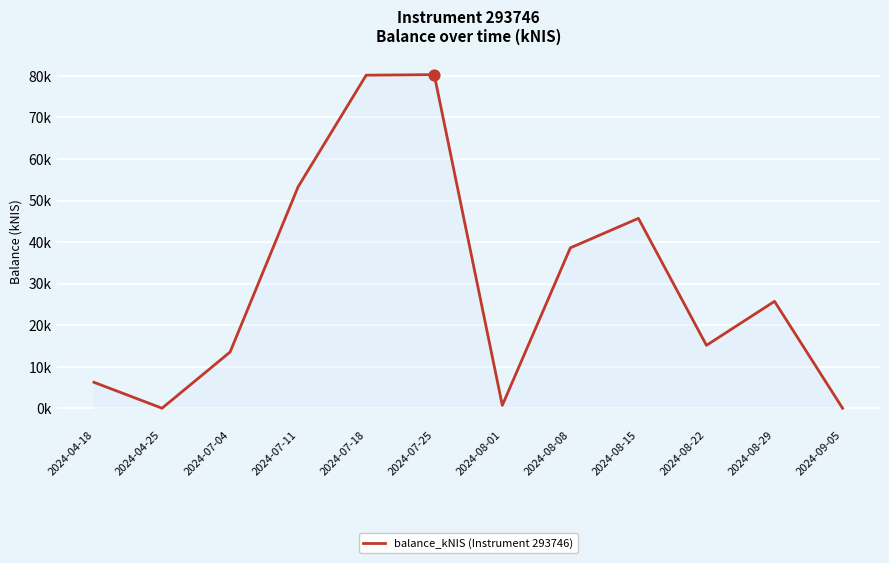

Which has a higher value, 2024-07-25 or 2024-08-15?

2024-07-25